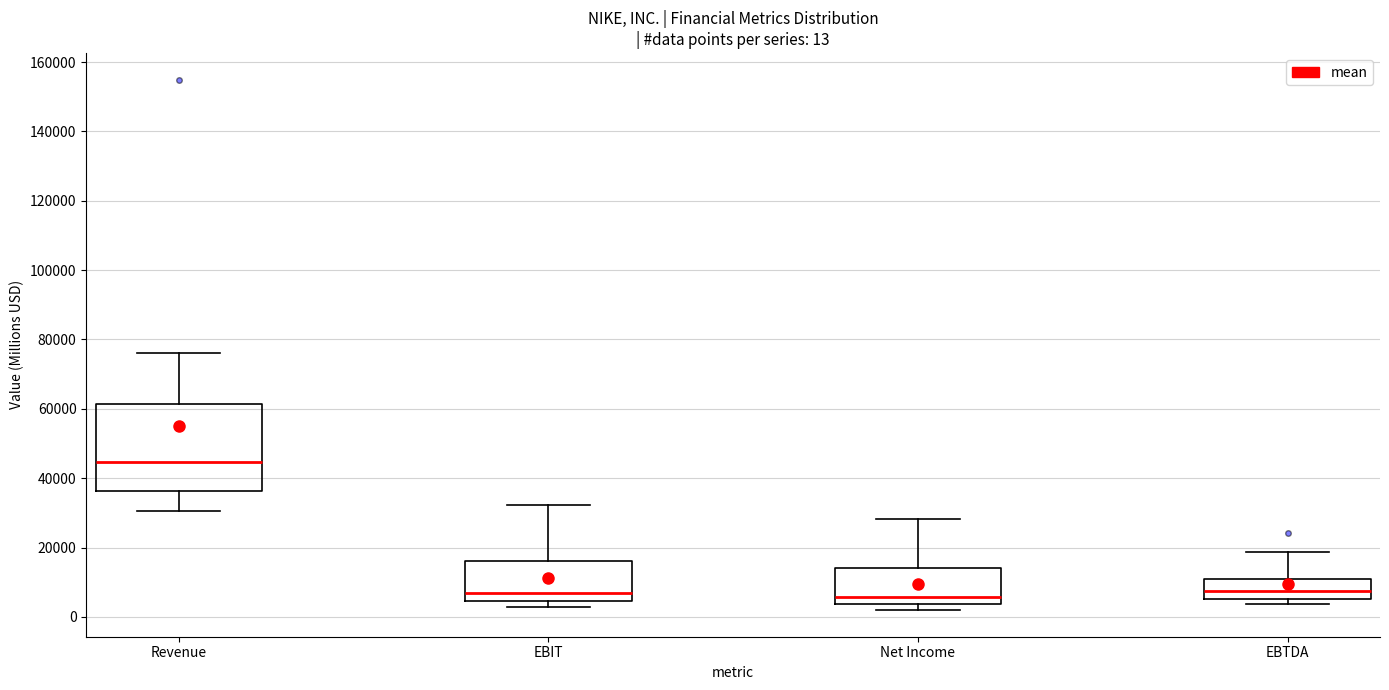

Which box's median line is the highest?

Revenue